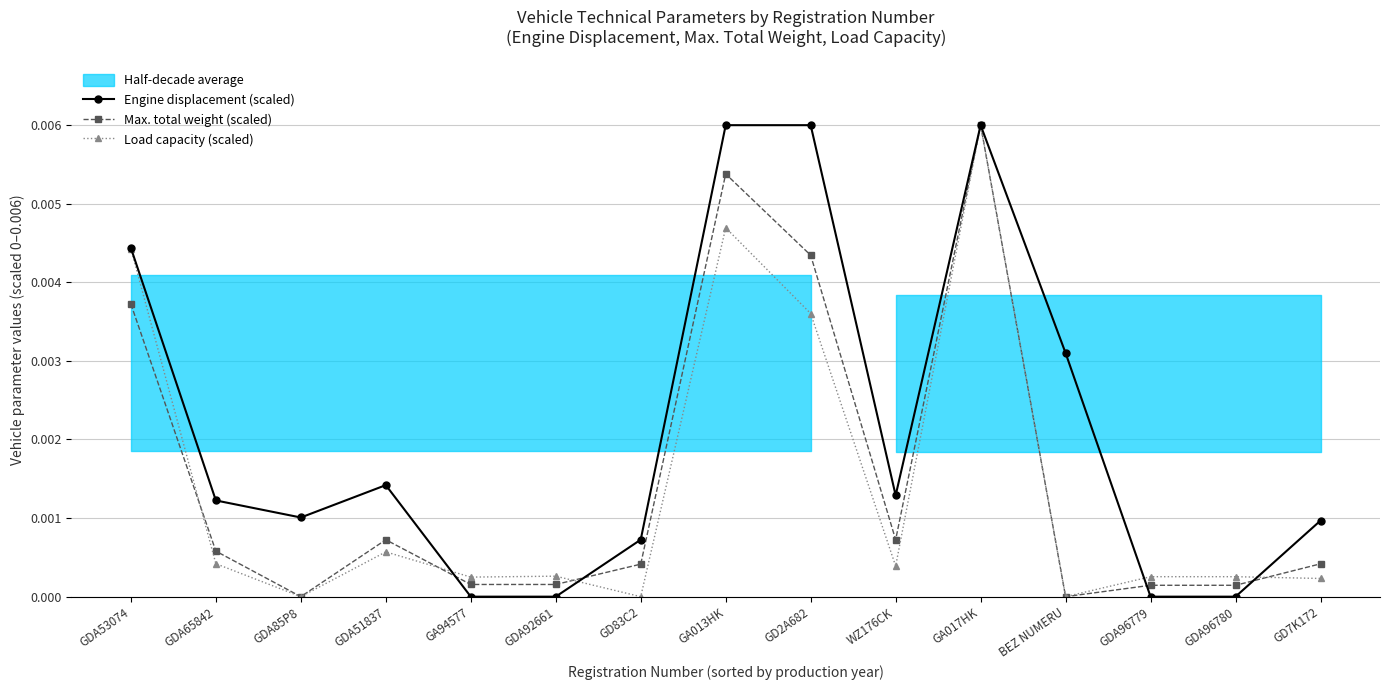

Reading left to right, what are all the values shown in this chart?

Engine displacement (scaled): GDA53074=0.0	GDA65842=0.0	GDA85P8=0.0	GDA51837=0.0	GA94577=0.0	GDA92661=0.0	GD83C2=0.0	GA013HK=0.0	GD2A682=0.0	WZ176CK=0.0	GA017HK=0.0	BEZ NUMERU=0.0	GDA96779=0.0	GDA96780=0.0	GD7K172=0.0
Max. total weight (scaled): GDA53074=0.0	GDA65842=0.0	GDA85P8=0.0	GDA51837=0.0	GA94577=0.0	GDA92661=0.0	GD83C2=0.0	GA013HK=0.0	GD2A682=0.0	WZ176CK=0.0	GA017HK=0.0	BEZ NUMERU=0.0	GDA96779=0.0	GDA96780=0.0	GD7K172=0.0
Load capacity (scaled): GDA53074=0.0	GDA65842=0.0	GDA85P8=0.0	GDA51837=0.0	GA94577=0.0	GDA92661=0.0	GD83C2=0.0	GA013HK=0.0	GD2A682=0.0	WZ176CK=0.0	GA017HK=0.0	BEZ NUMERU=0.0	GDA96779=0.0	GDA96780=0.0	GD7K172=0.0